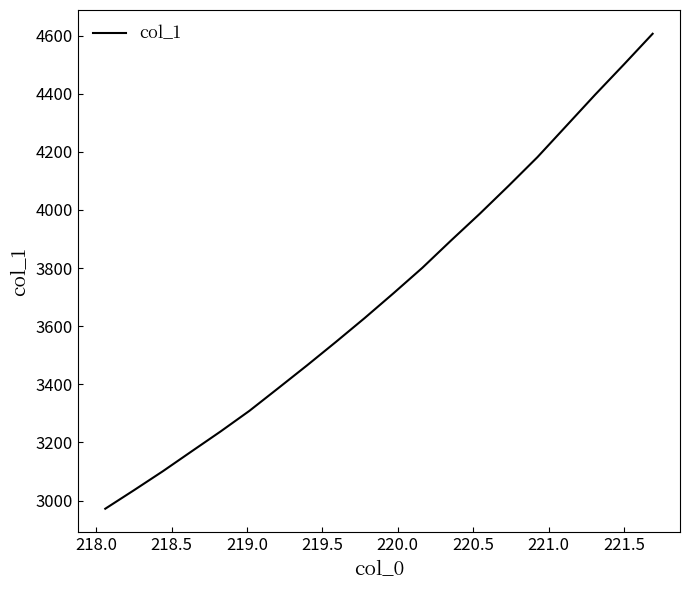

What is the smallest value displayed?

2972.0